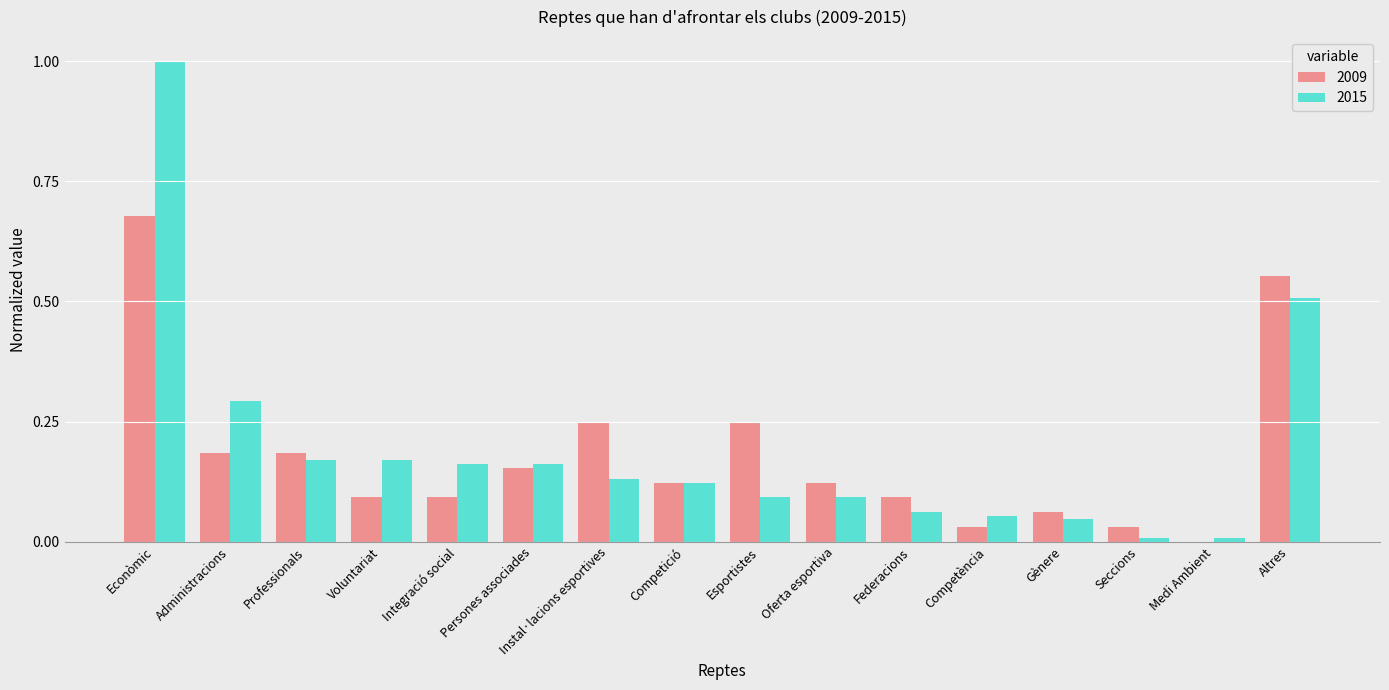

What is the sum of all 2009 values?

2.9